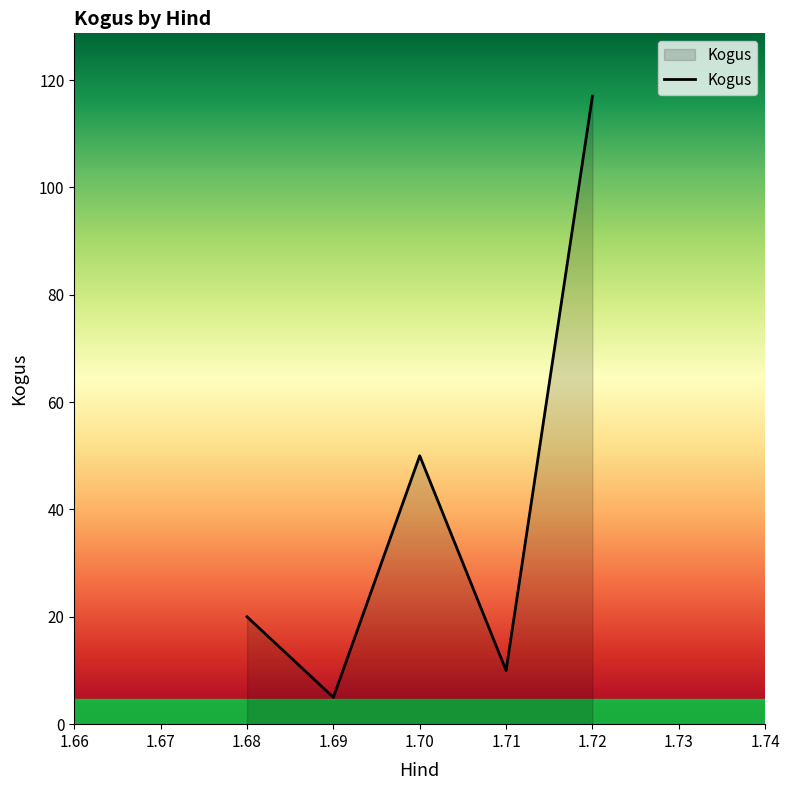

Where is the first local minimum?

1.69